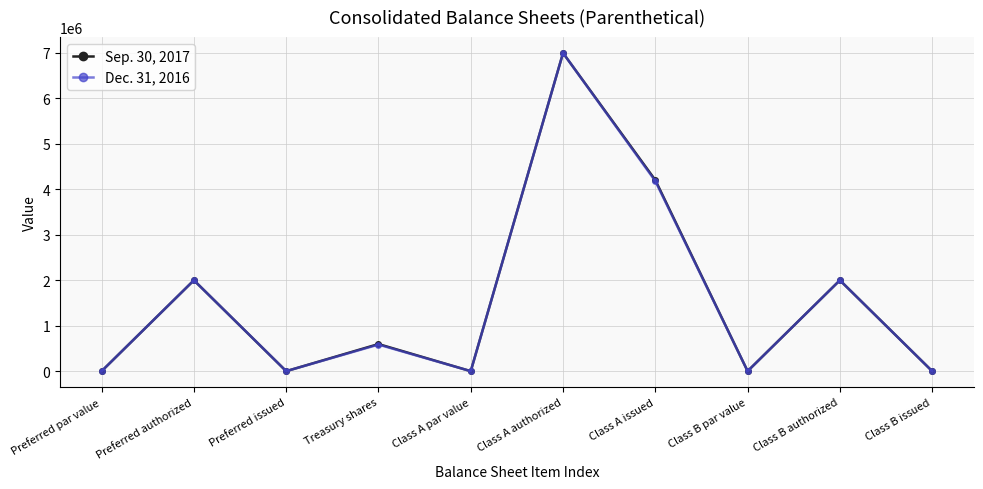

What is the label of the 9th point from the right?

Preferred authorized